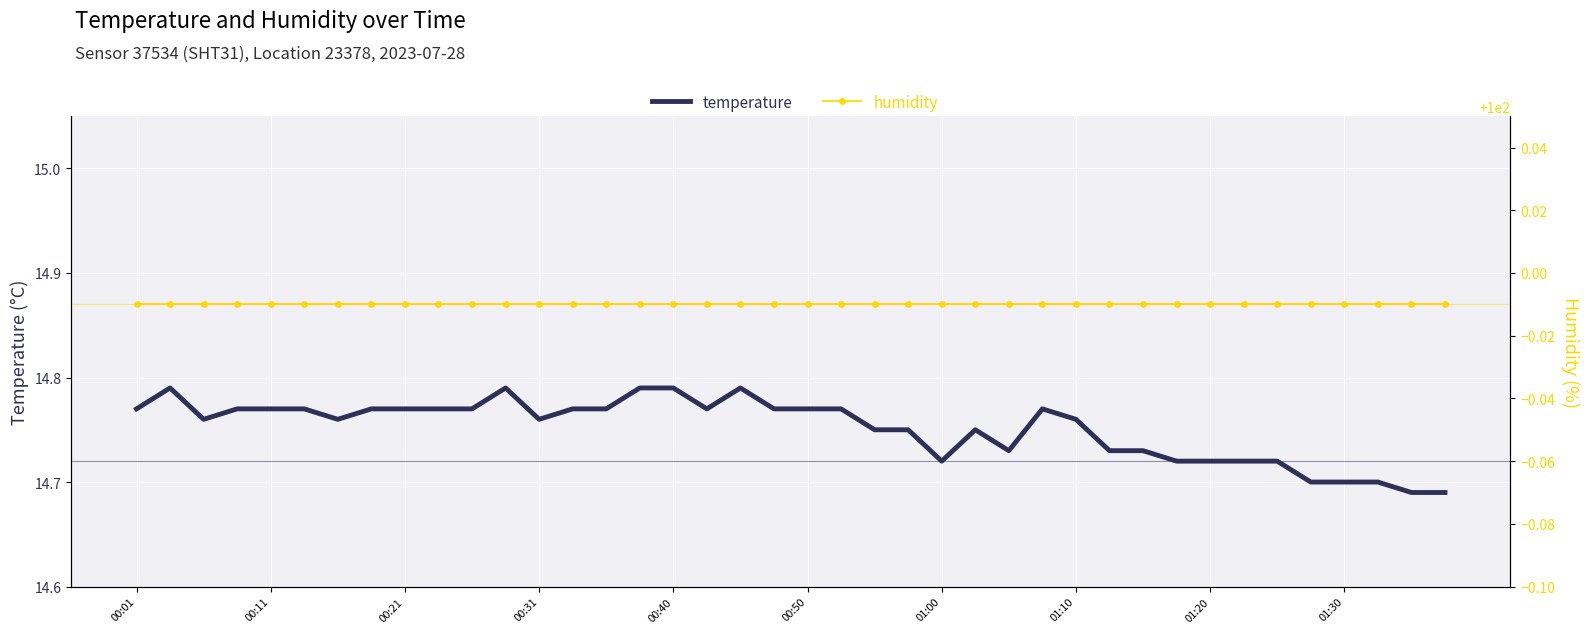

True or false: humidity and temperature intersect in this chart.

False